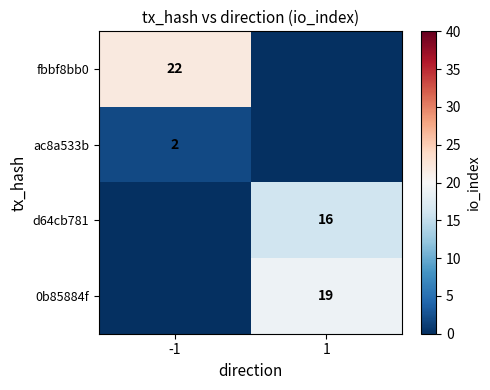

At how many categories does at least one series exceed 5?

2